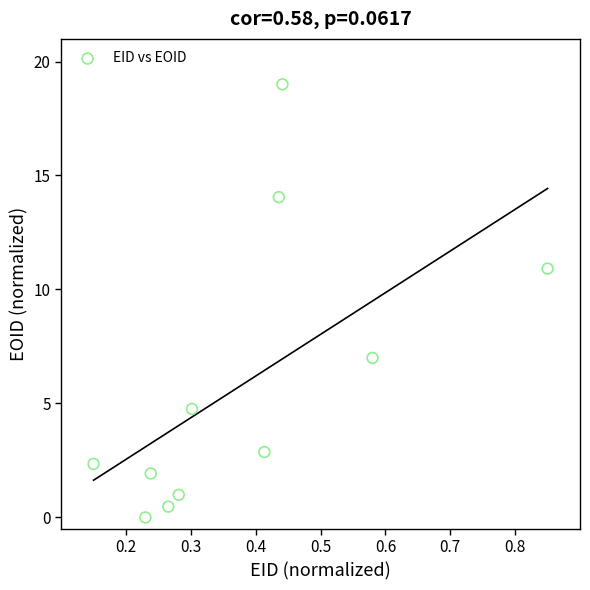

What is the average X value?

0.4